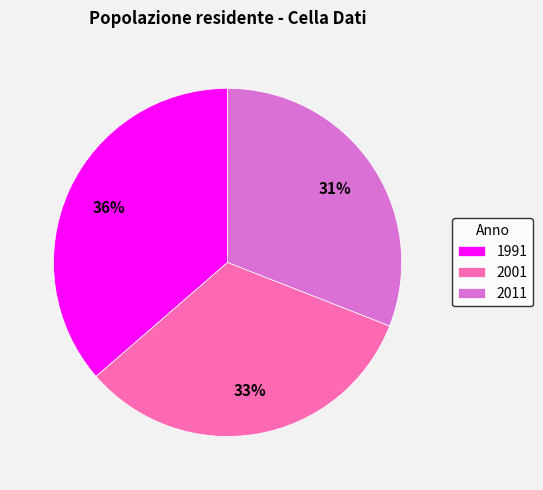

Which slice is the largest?

1991